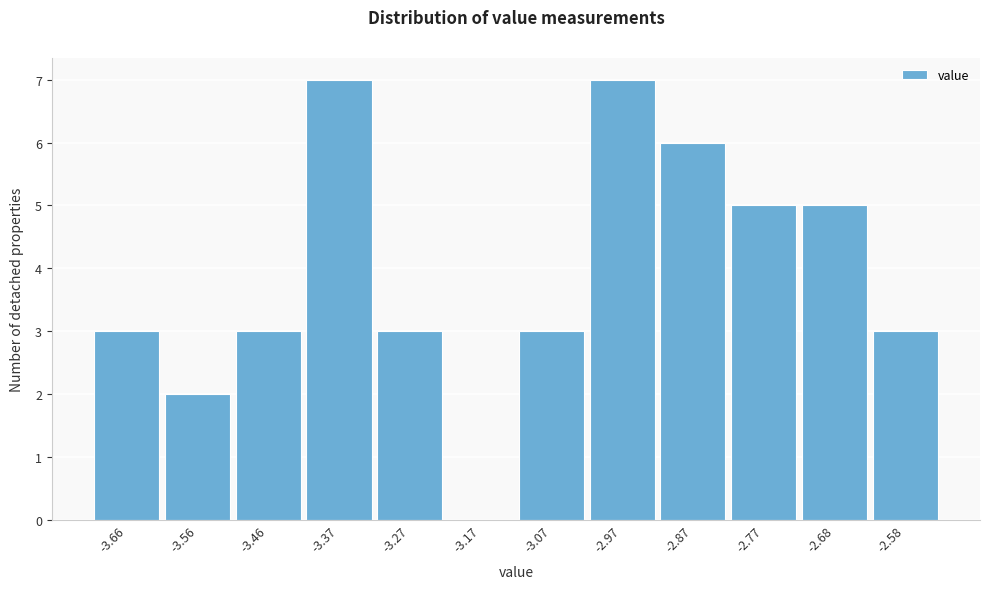

Reading left to right, list all the values displayed in this chart.

-3.66=3	-3.56=2	-3.46=3	-3.37=7	-3.27=3	-3.17=0	-3.07=3	-2.97=7	-2.87=6	-2.77=5	-2.68=5	-2.58=3